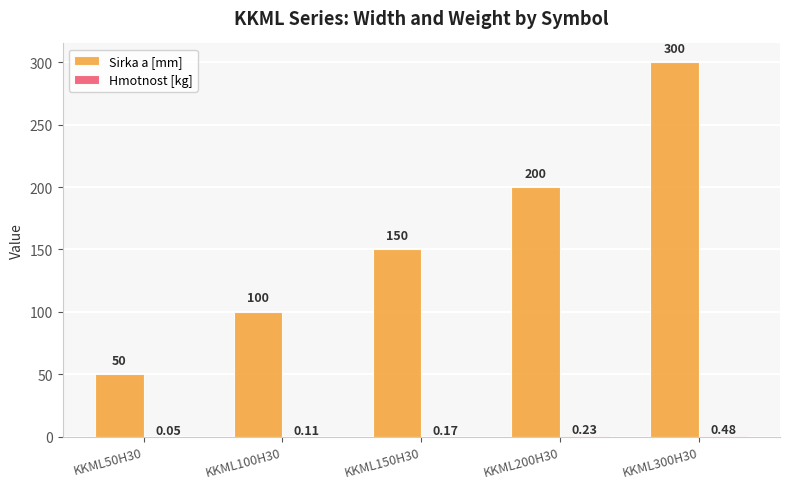

Between KKML100H30 and KKML200H30, which series saw the biggest shift?

Sirka a [mm]